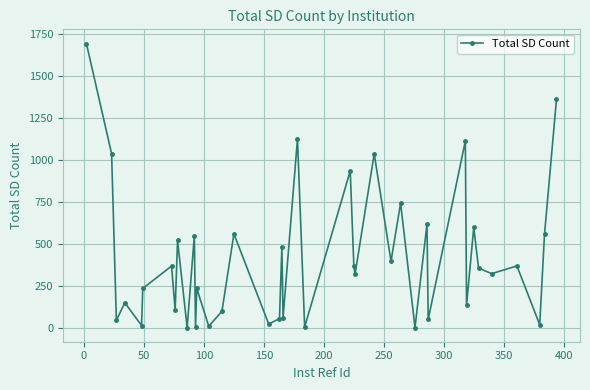

Does the chart display data point markers on the line(s)?

Yes